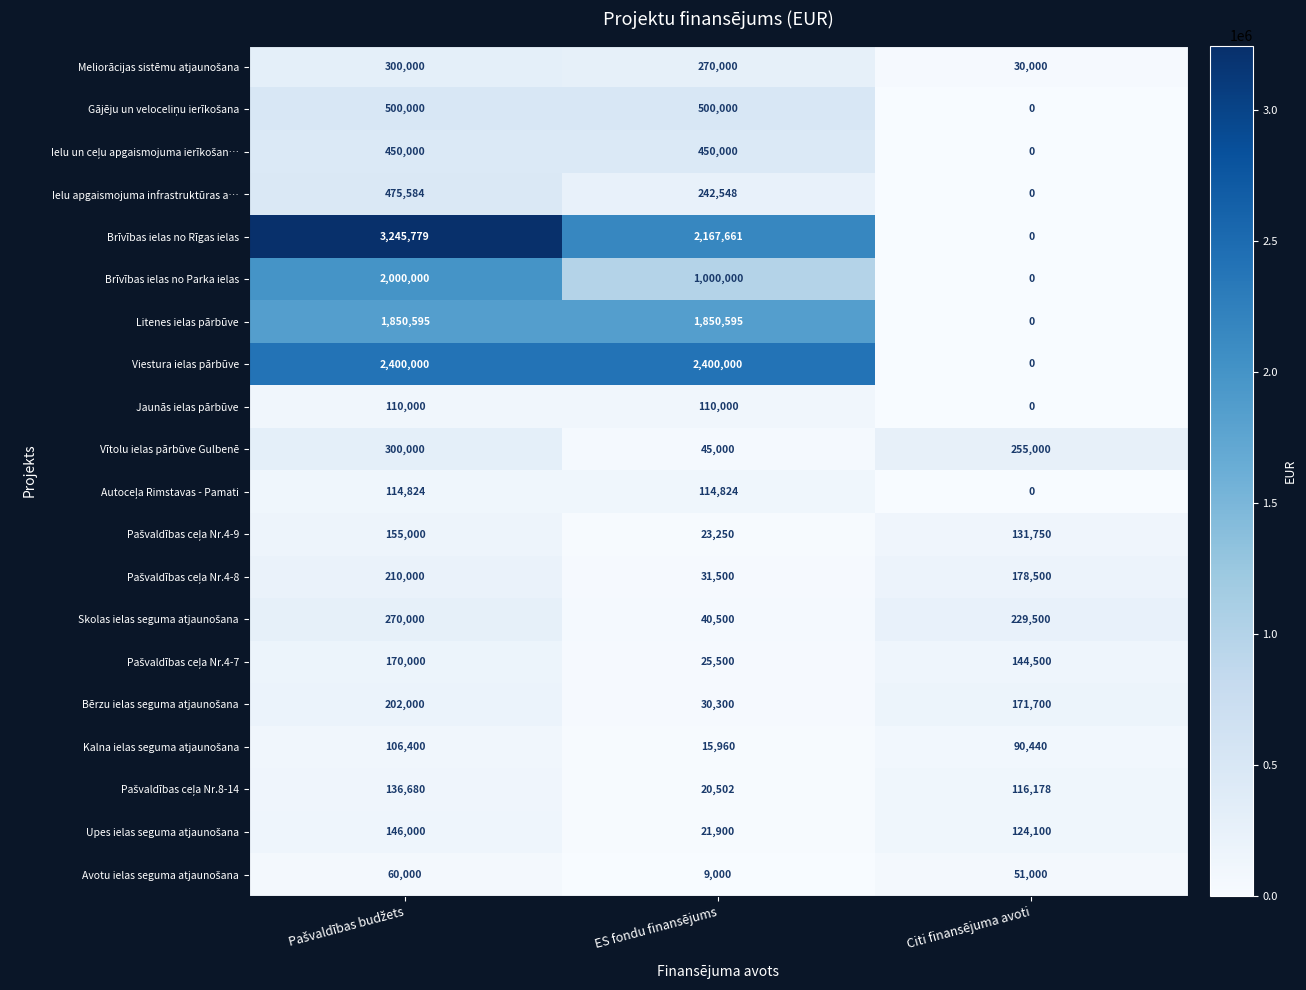

Is it true that Litenes ielas pārbūve equals 0 at Citi finansējuma avoti?

True